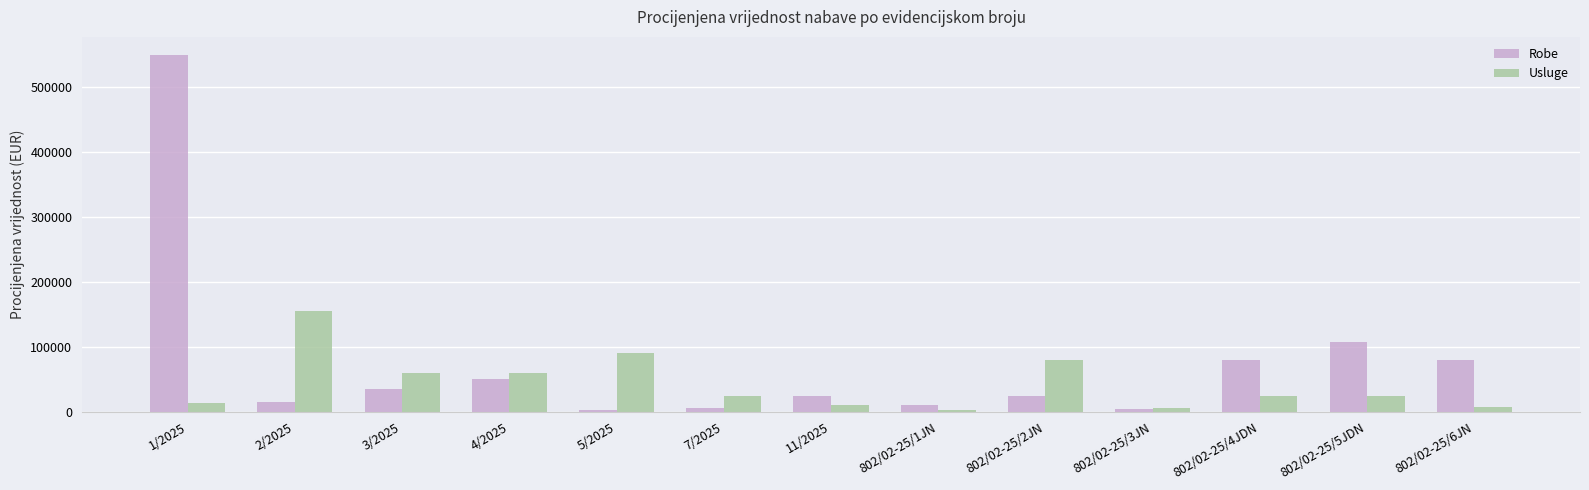

What is the difference between the Robe values at 802/02-25/5JDN and 4/2025?

57738.4